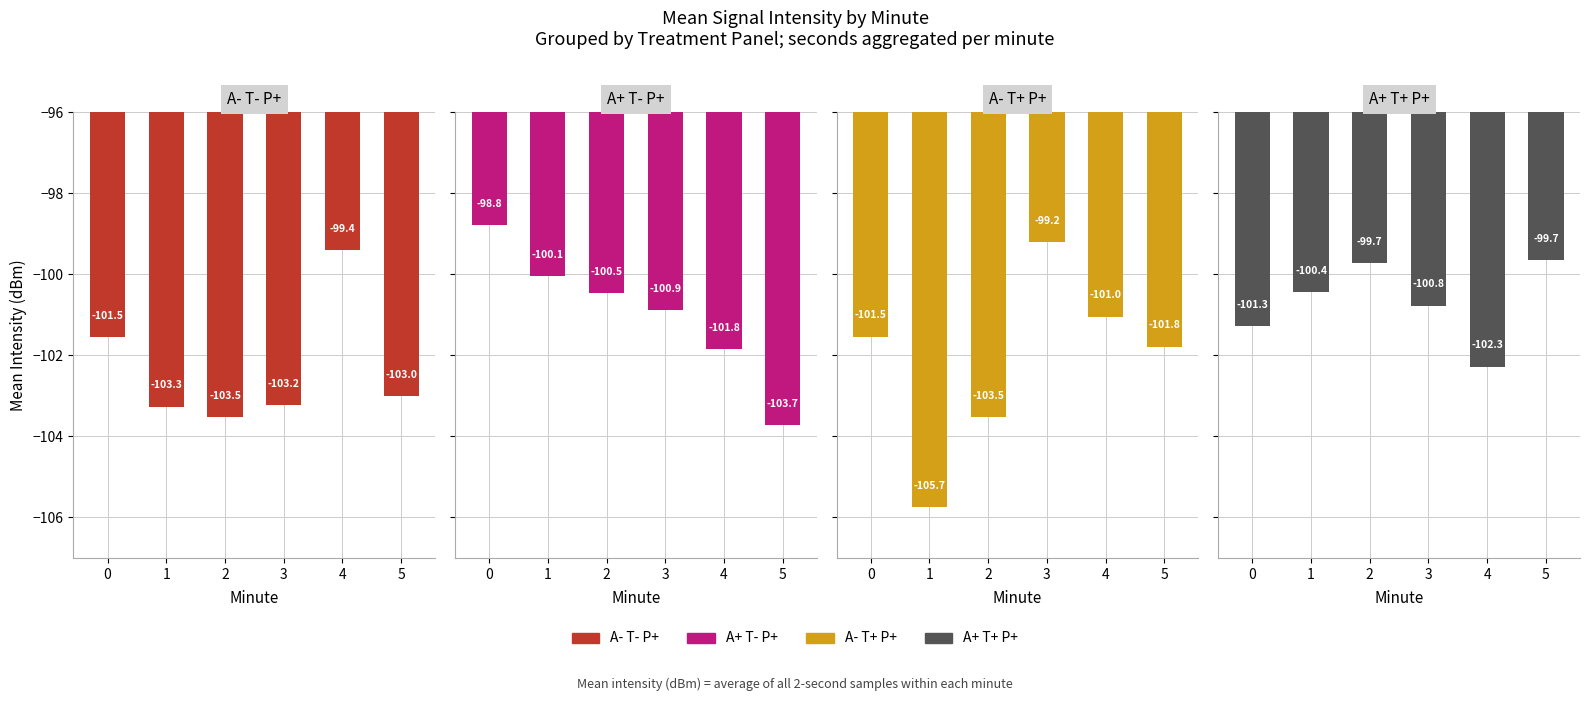

True or false: A- T- P+ has a value of -99.4 at 4.

True